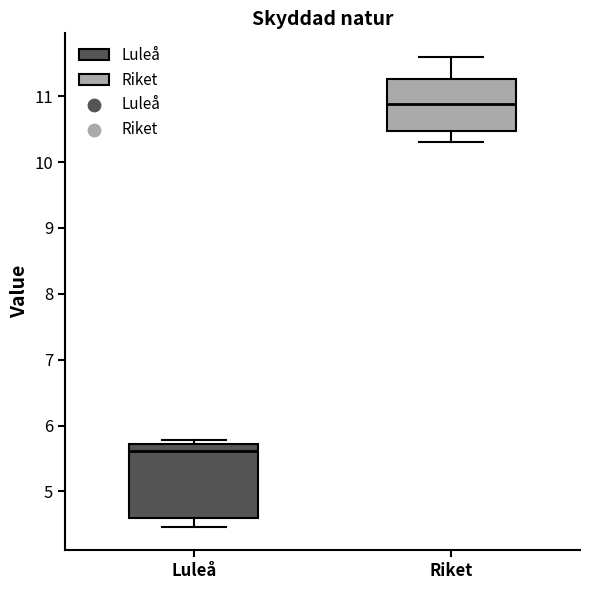

Reading left to right, read every box against the y-axis: the position of its median line, the range the box covers, and the ends of its whiskers. The values are not printed on the chart, so give them approximately, as read against the axis.

Luleå: median 5.6, box 4.6 to 5.7, whiskers 4.5 to 5.8
Riket: median 10.9, box 10.5 to 11.3, whiskers 10.3 to 11.6